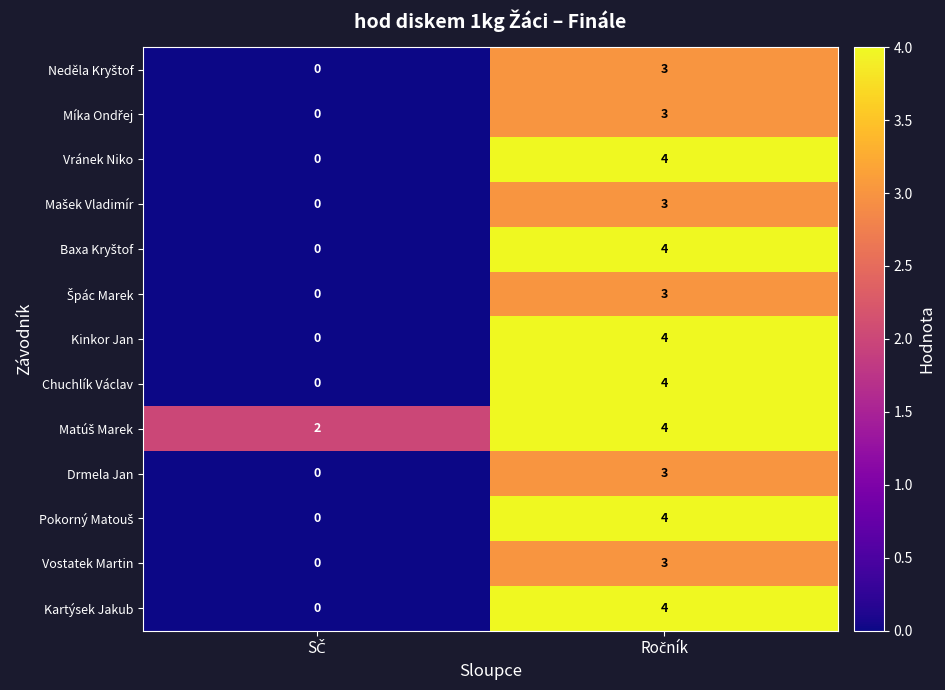

What is the sum of all Vránek Niko values?

4